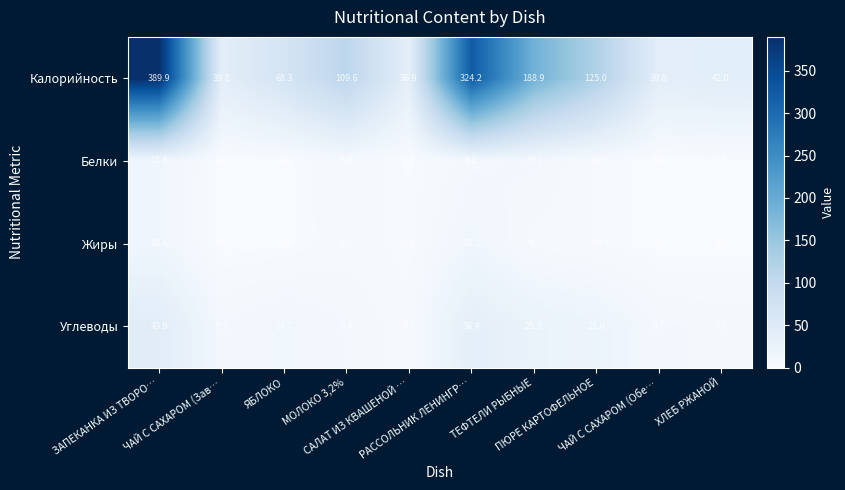

Rank the series by their maximum value, from highest to lowest.

Калорийность, Углеводы, Белки, Жиры